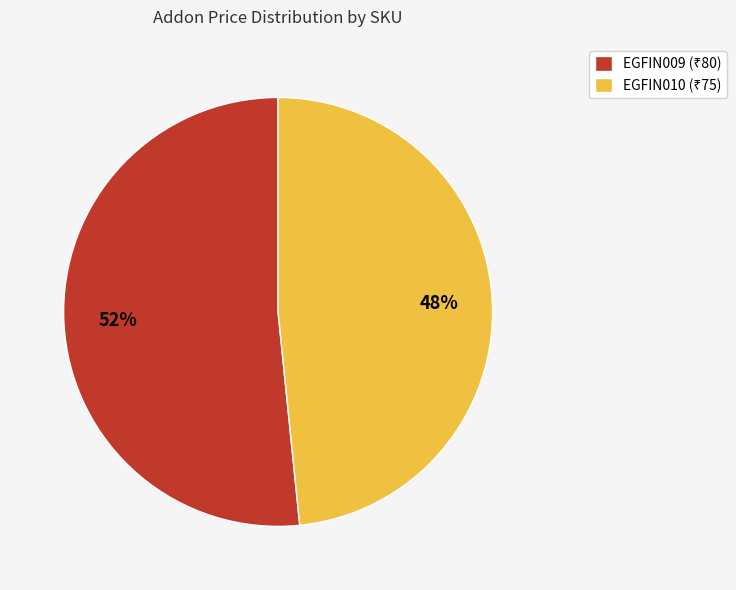

How many segments does this pie chart have?

2